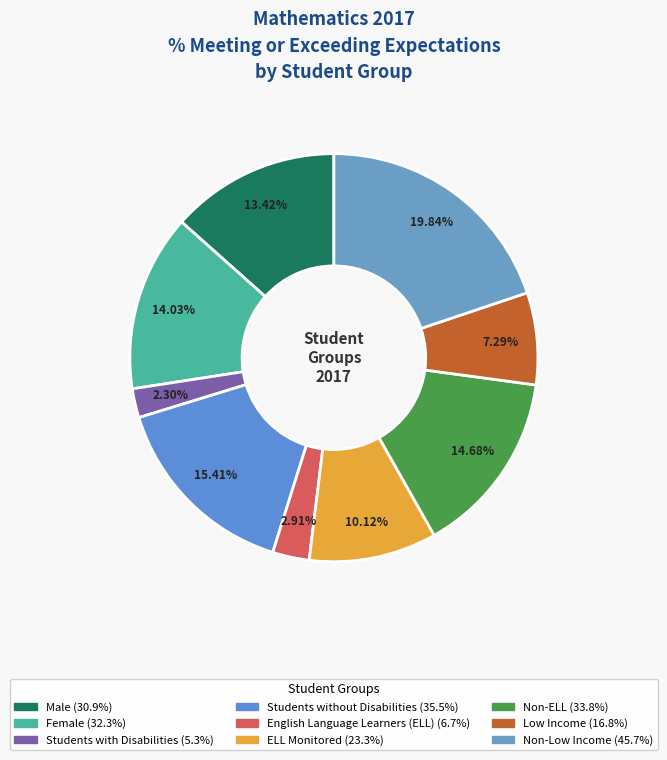

How many slices are in this pie chart?

9